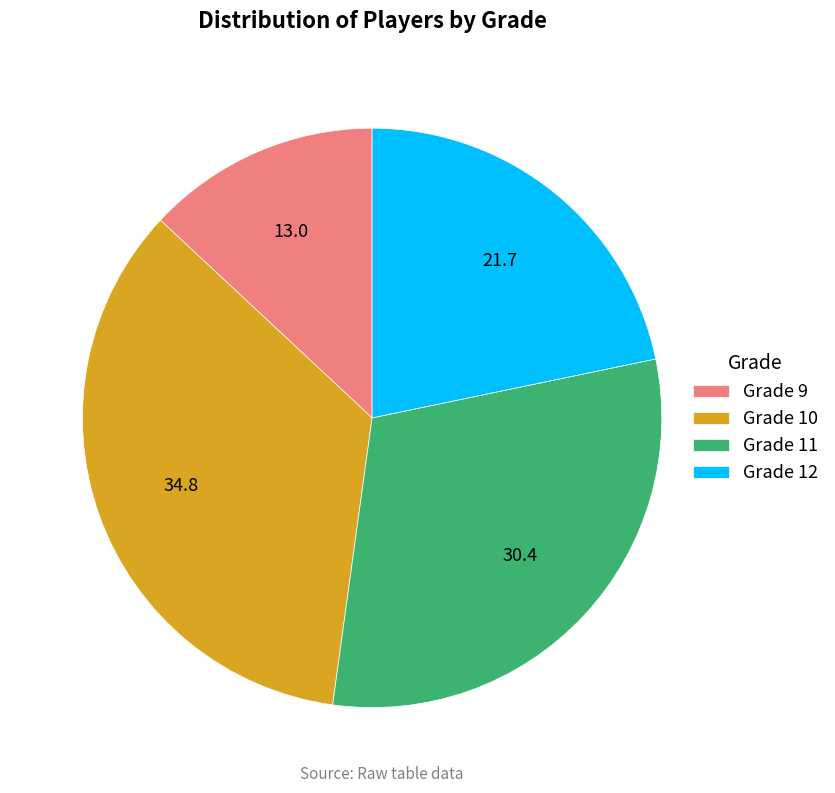

Which slice is the smallest?

Grade 9